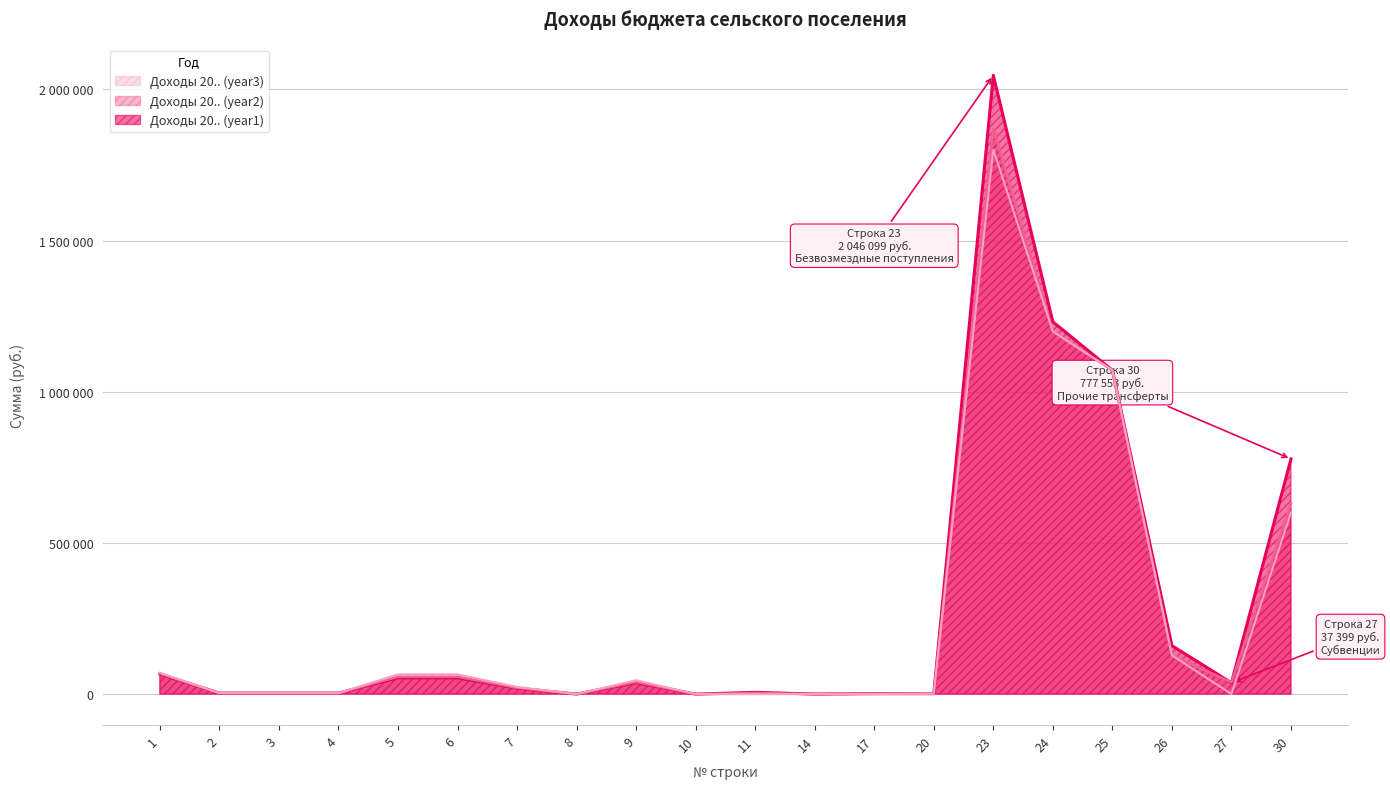

The Доходы 20.. (year2) series shows 3300 at 4. True or false?

True